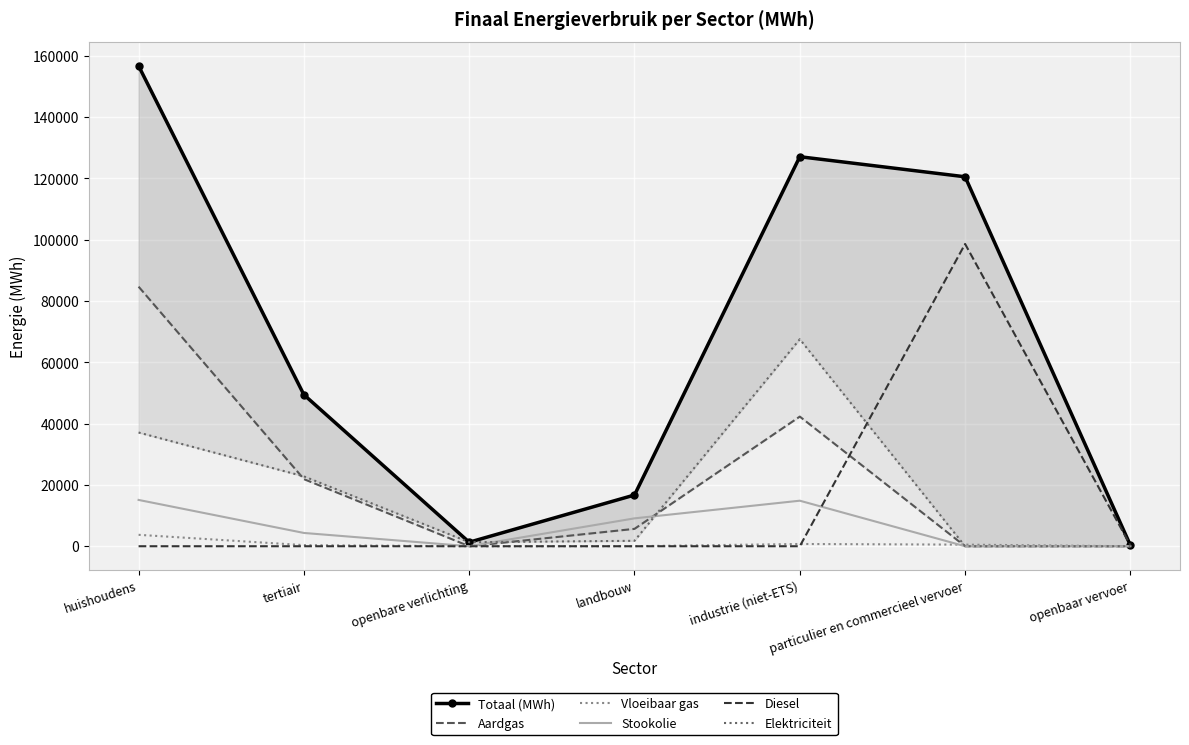

Where is the first local minimum for Vloeibaar gas?

openbare verlichting